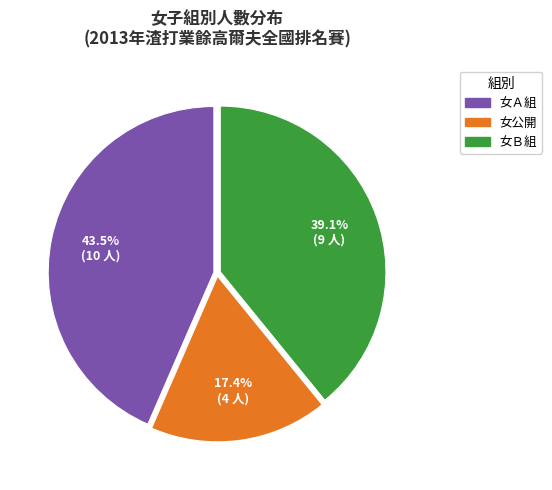

Between 女公開 and 女Ｂ組, which is larger?

女Ｂ組